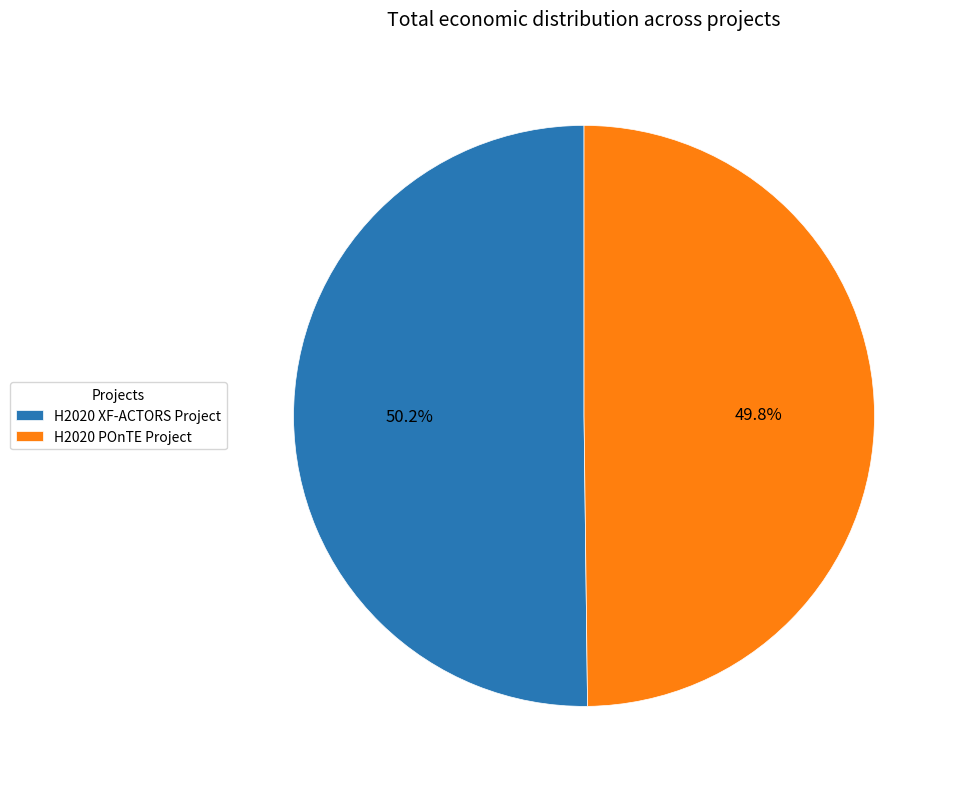

To the nearest percent, what is the combined percentage of H2020 POnTE Project and H2020 XF-ACTORS Project?

100%